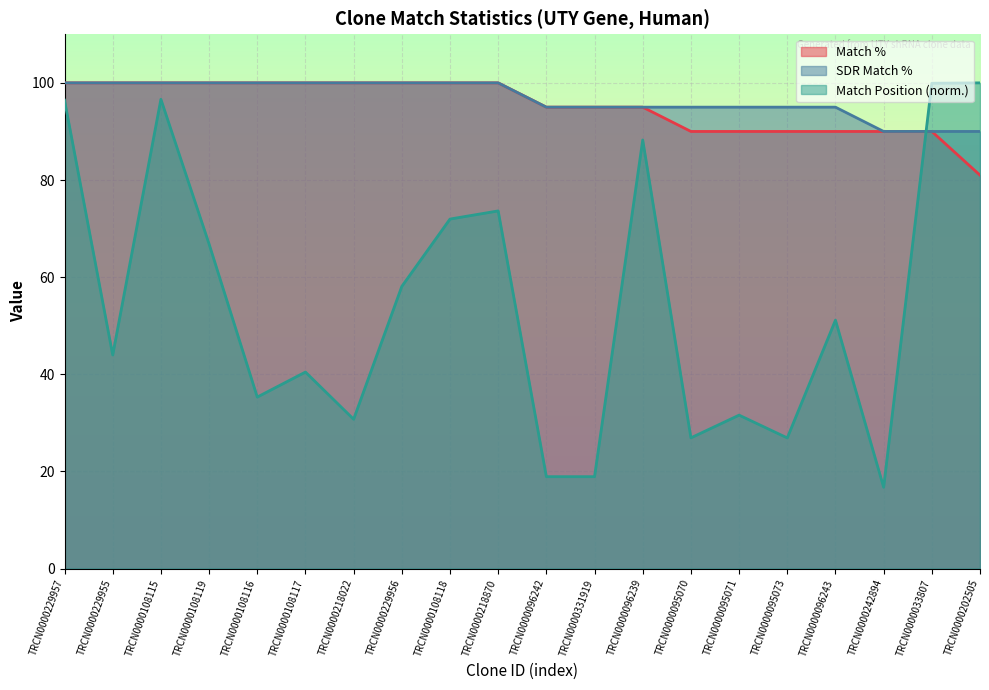

What value does the Match Position series have at TRCN0000242894?

16.8